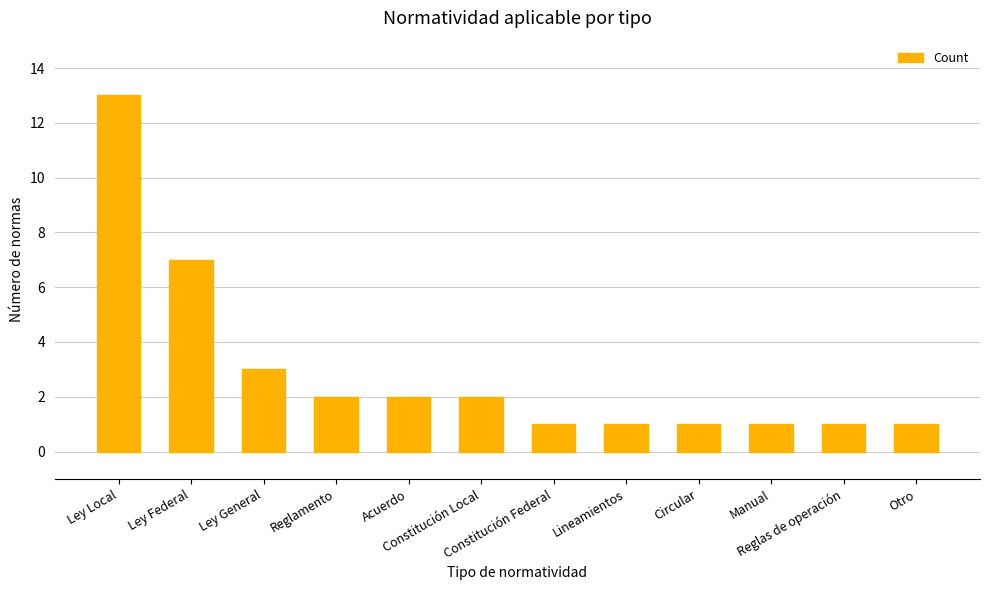

What is the greatest value displayed?

13